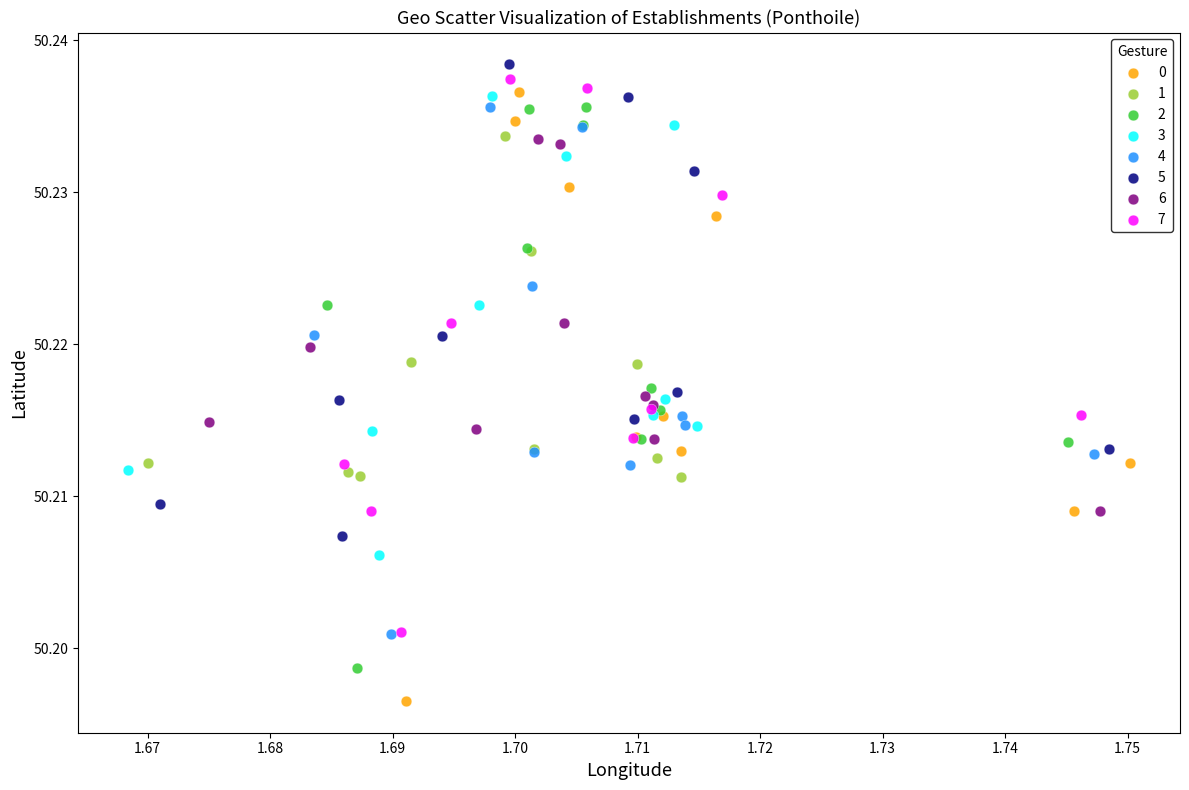

What are all the series names shown in the legend?

0, 1, 2, 3, 4, 5, 6, 7